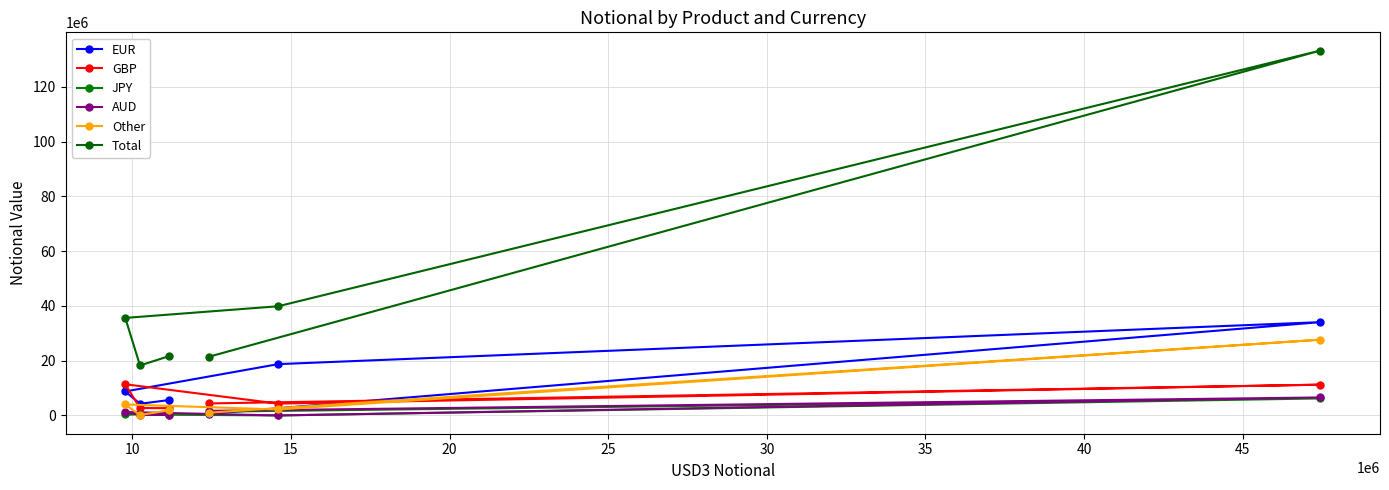

True or false: JPY and EUR cross at least once.

True